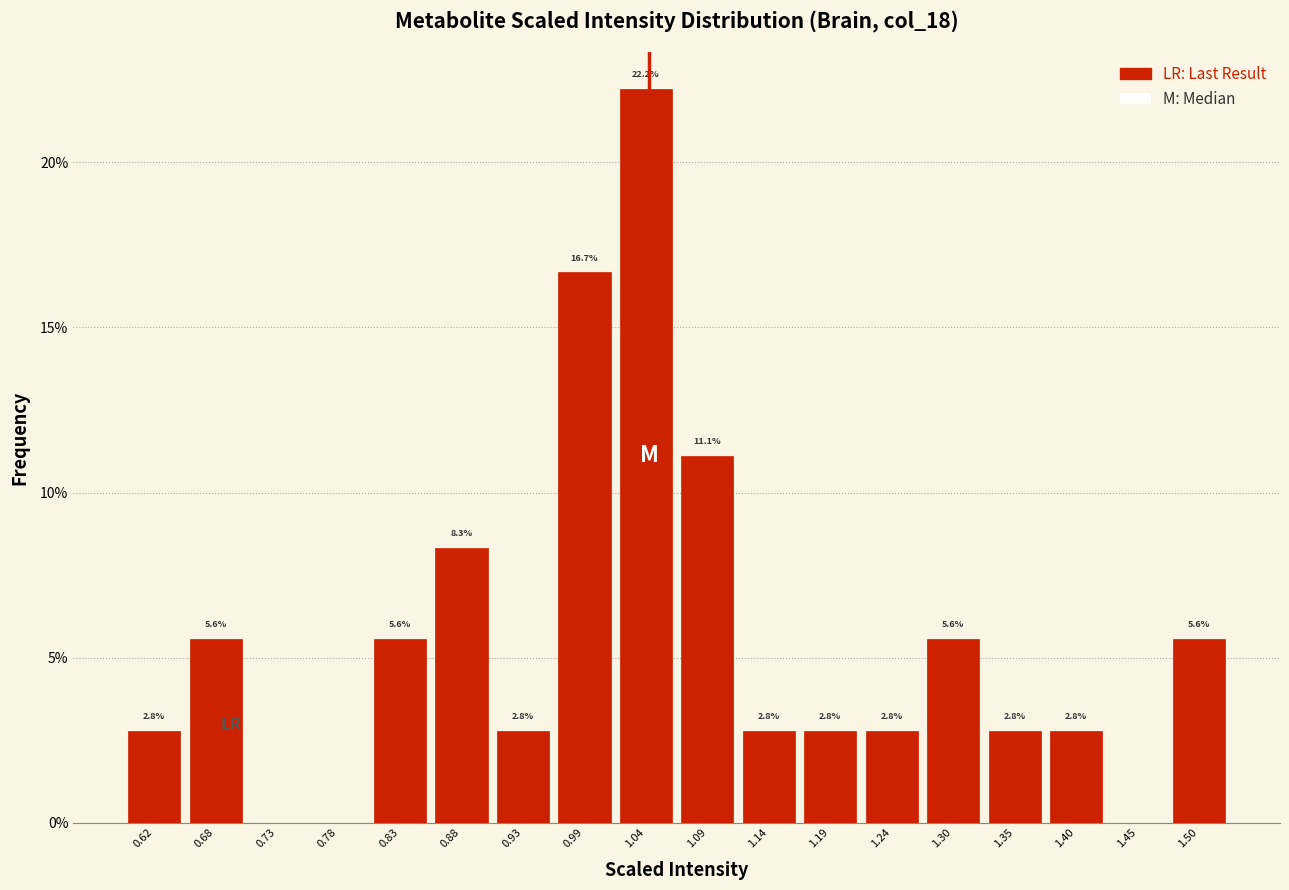

Over which range of the x-axis is the bar tallest?

1.01 to 1.06